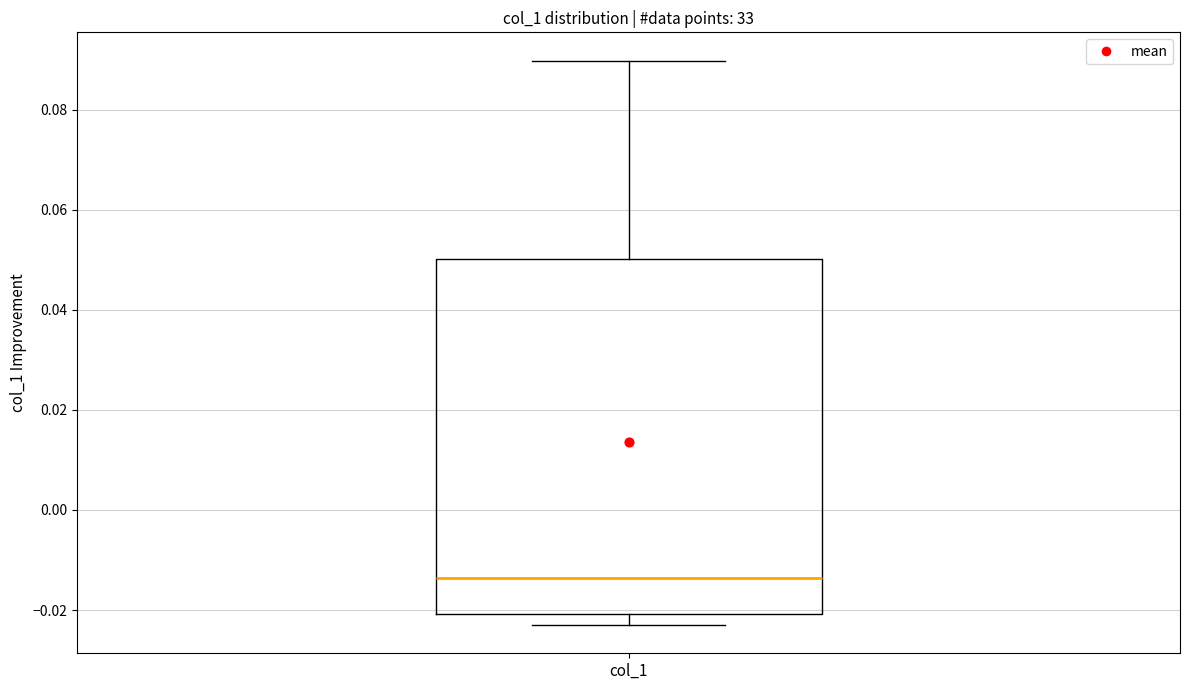

Transcribe this box plot: give where the median line is, the range the box spans, and where the two whiskers end, as read against the y-axis. The values are not printed on the chart, so give them approximately, as read against the axis.

median -0.014, box -0.020 to 0.050, whiskers -0.022 to 0.090